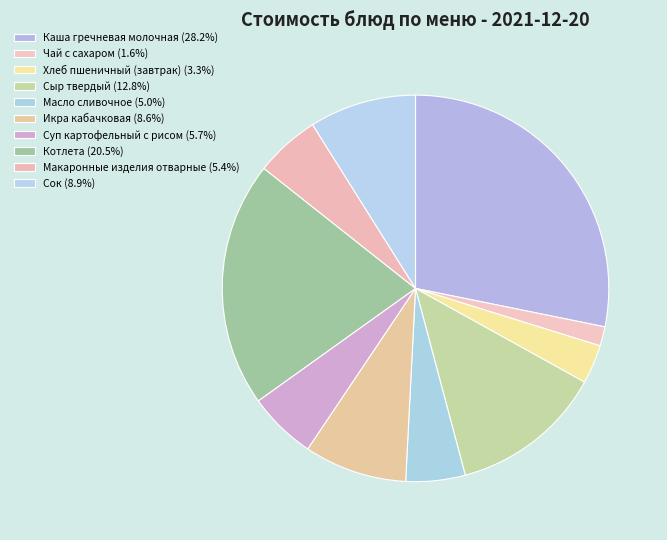

Combined, what portion of the pie is Чай с сахаром and Масло сливочное?

6.6%